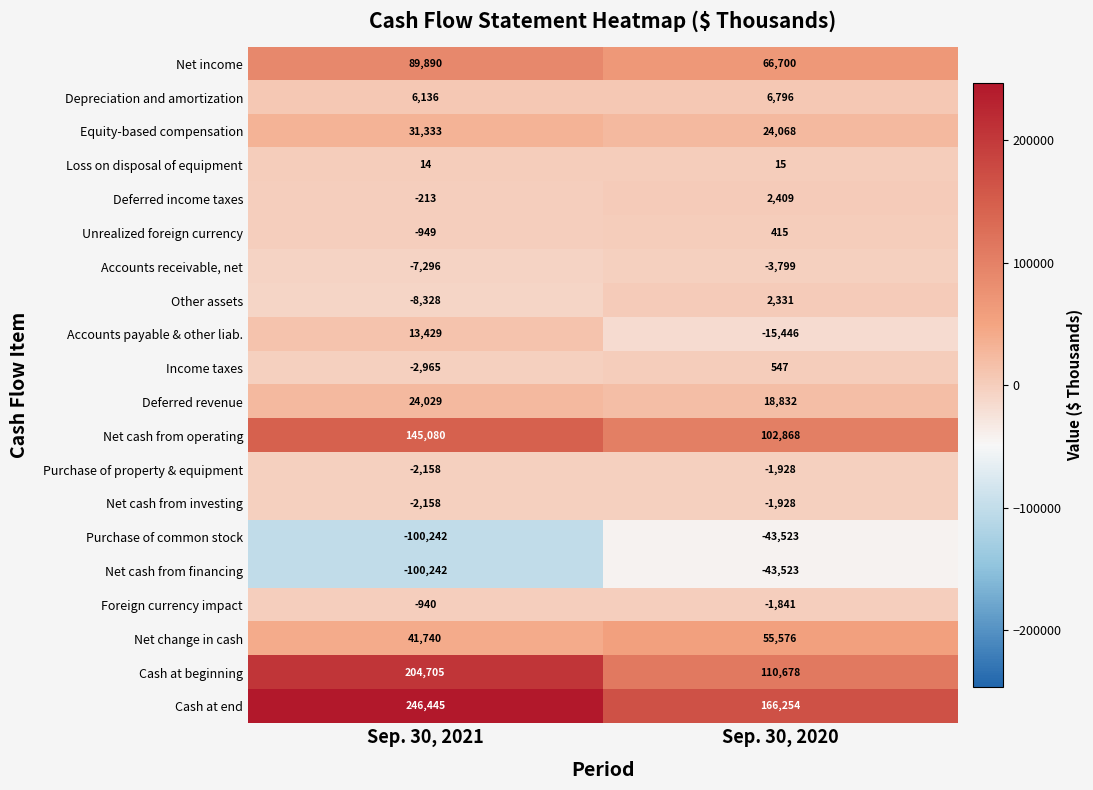

How many values in Other assets are below zero?

1